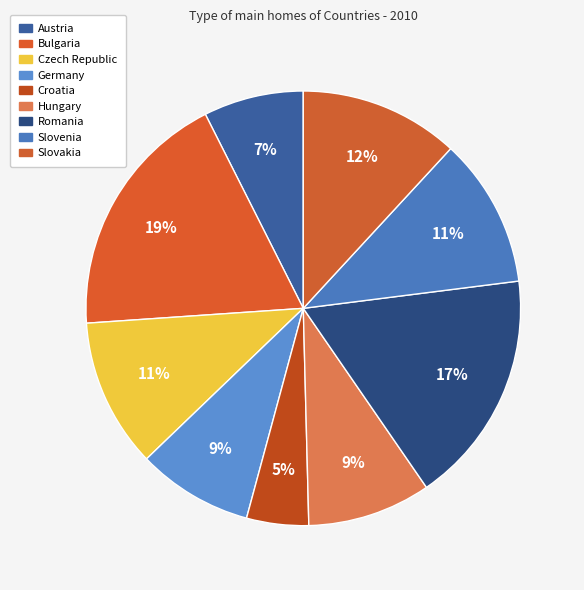

How many segments does this pie chart have?

9